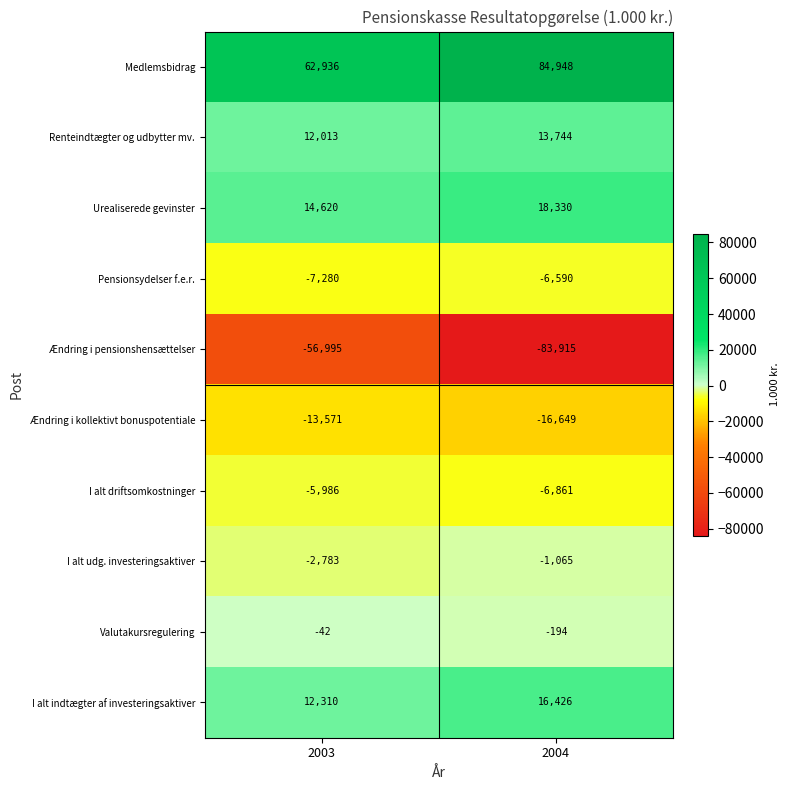

Reading right to left, transcribe all the data shown in this chart.

Medlemsbidrag: 84948	62936
Renteindtægter og udbytter mv.: 13744	12013
Urealiserede gevinster: 18330	14620
Pensionsydelser f.e.r.: -6590	-7280
Ændring i pensionshensættelser: -83915	-56995
Ændring i kollektivt bonuspotentiale: -16649	-13571
I alt driftsomkostninger: -6861	-5986
I alt udg. investeringsaktiver: -1065	-2783
Valutakursregulering: -194	-42
I alt indtægter af investeringsaktiver: 16426	12310